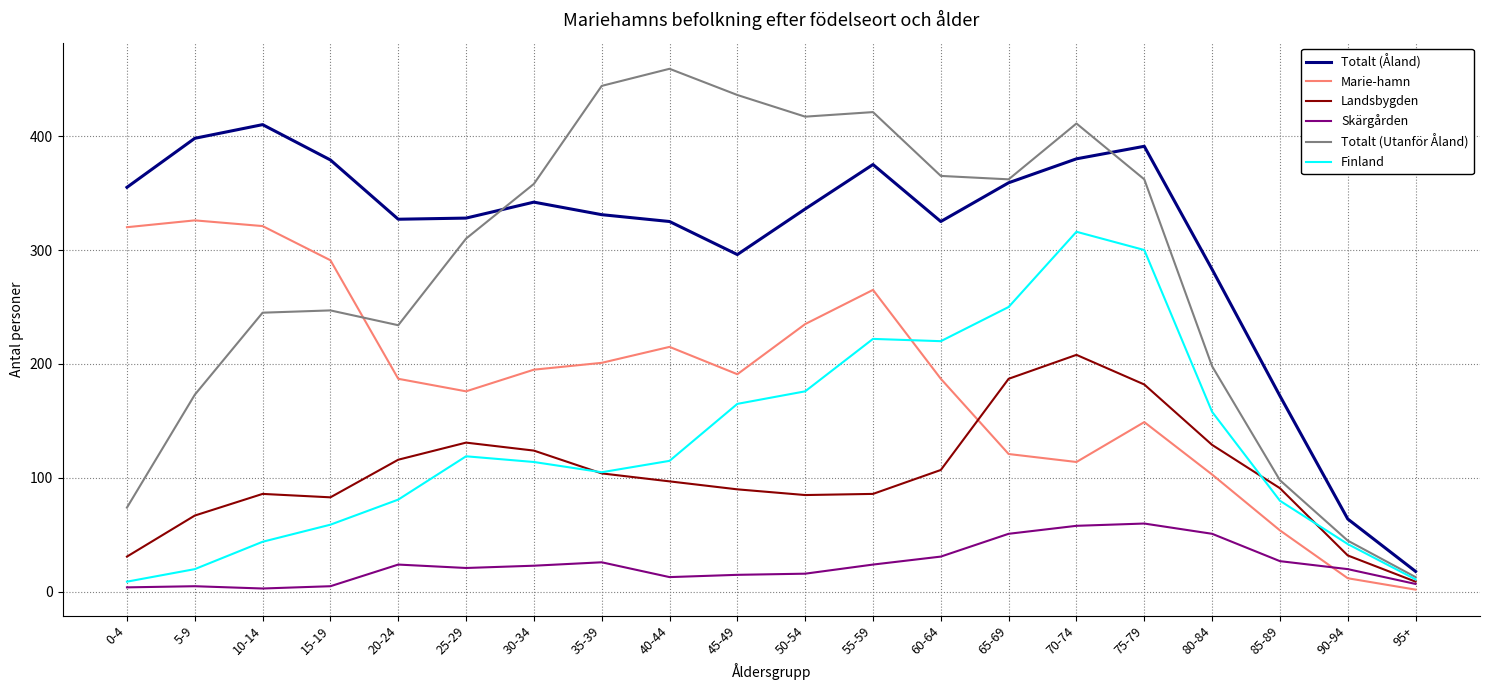

How many lines are shown in the chart?

6